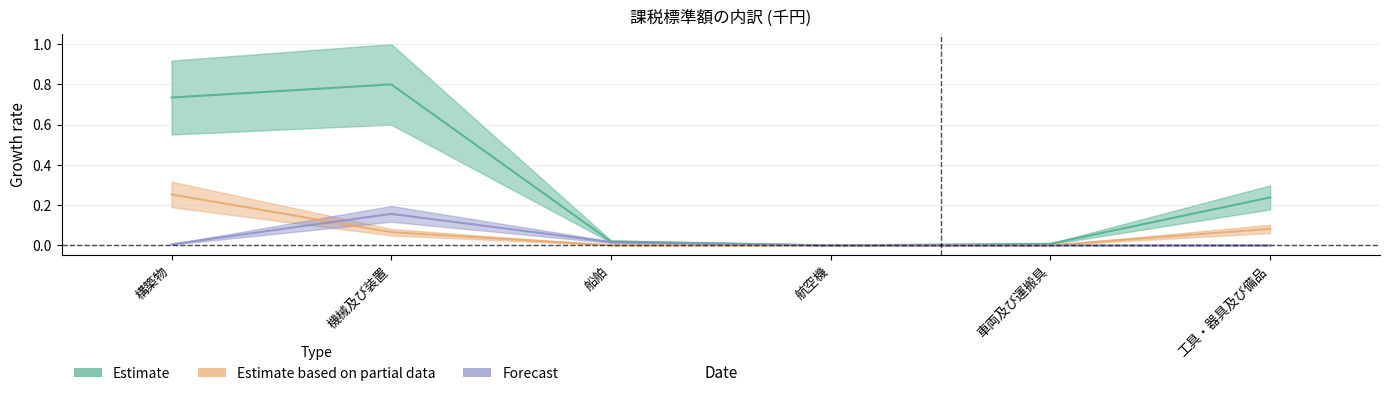

At which category does Estimate reach its first local peak?

機械及び装置